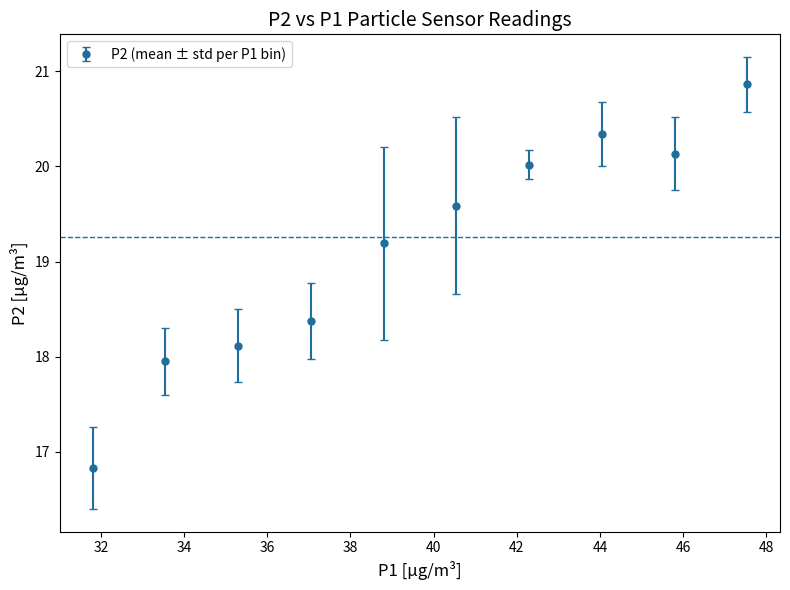

What is the maximum value shown in the chart?

20.9